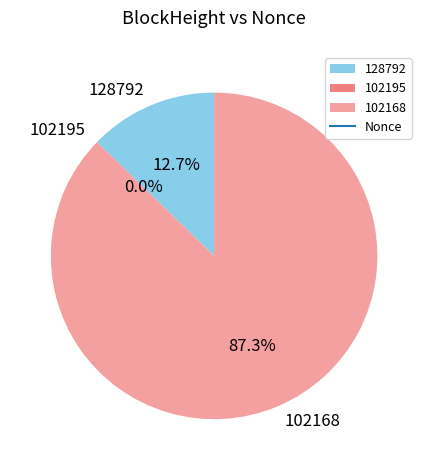

To the nearest percent, what is the difference between the largest and smallest slice percentages?

87%